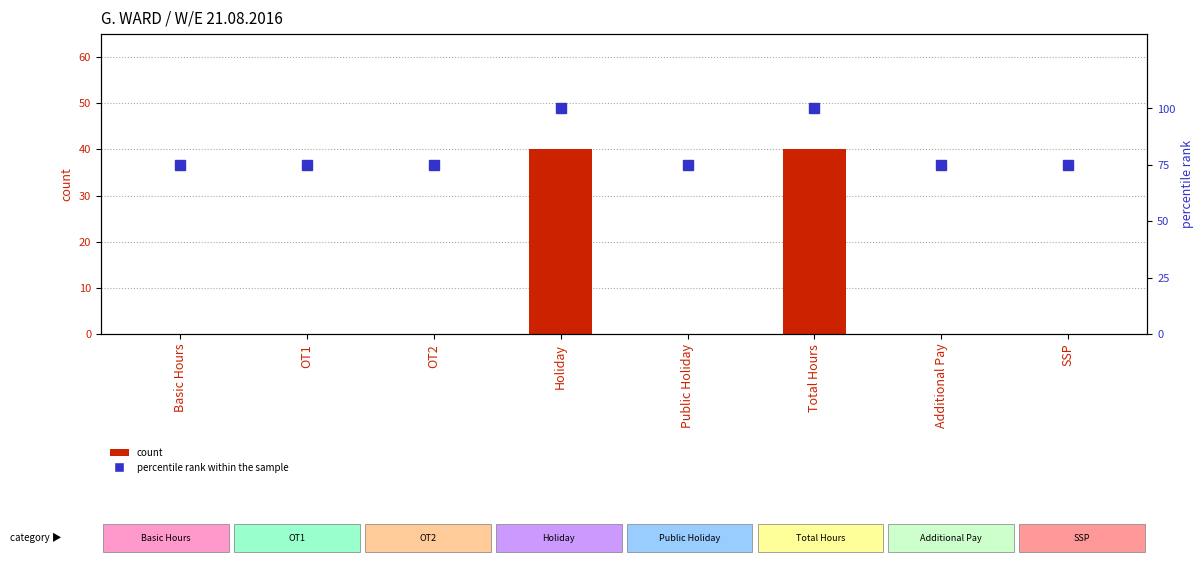

Which series has the widest spread of values?

count